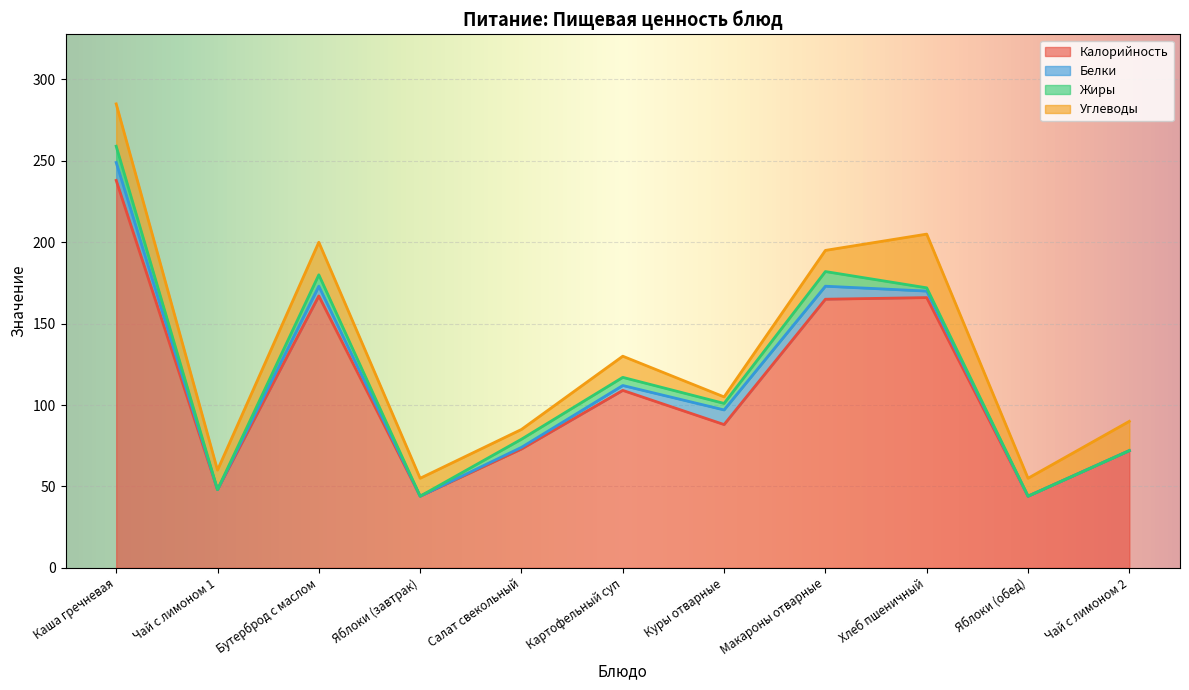

What is the total value across all series at Чай с лимоном 1?

60